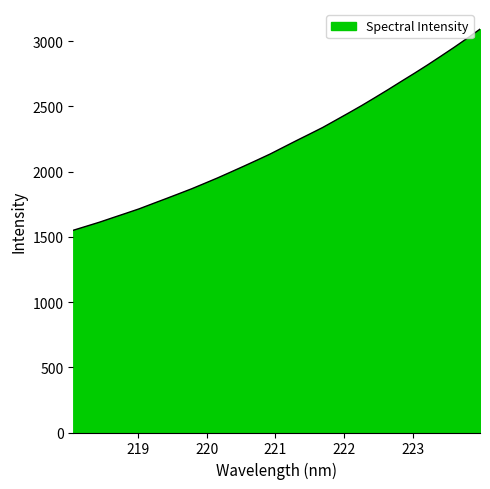

What is the difference between the maximum and minimum values?

1541.0